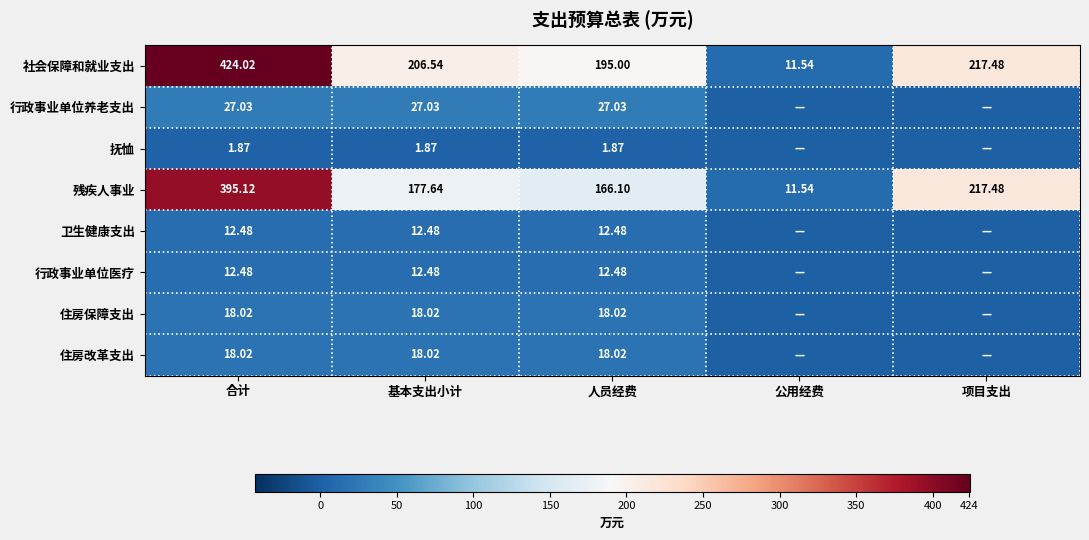

What is the sum of the 住房保障支出 values at 基本支出小计 and 合计?

36.0